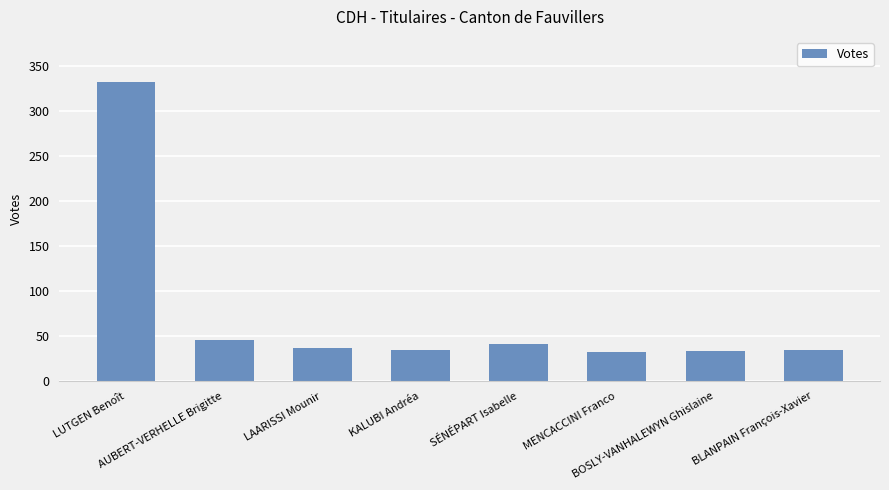

How many data points does each series have?

8